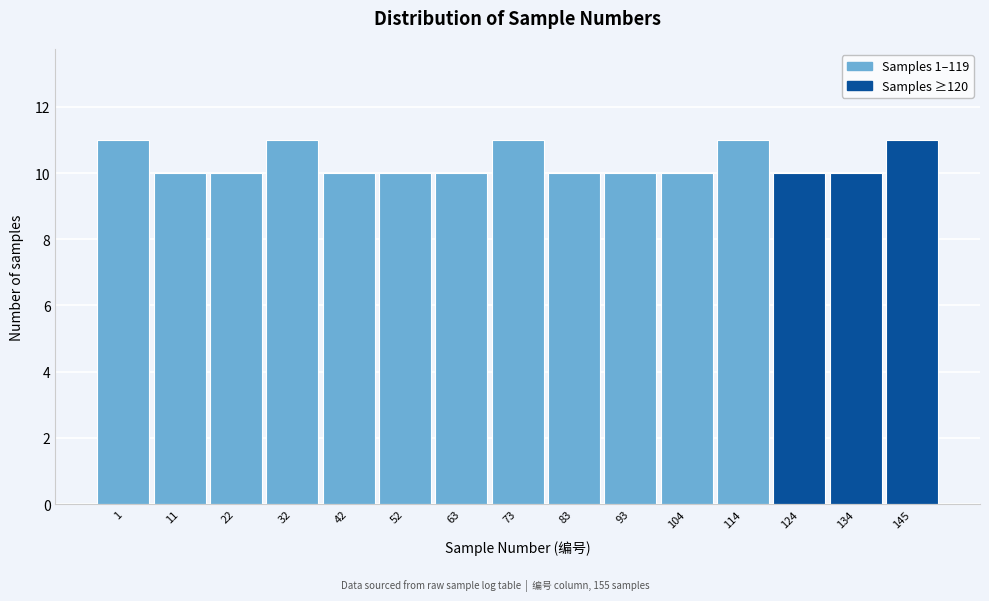

Reading left to right, extract all data points from this chart.

1=11	11=10	22=10	32=11	42=10	52=10	63=10	73=11	83=10	93=10	104=10	114=11	124=10	134=10	145=11